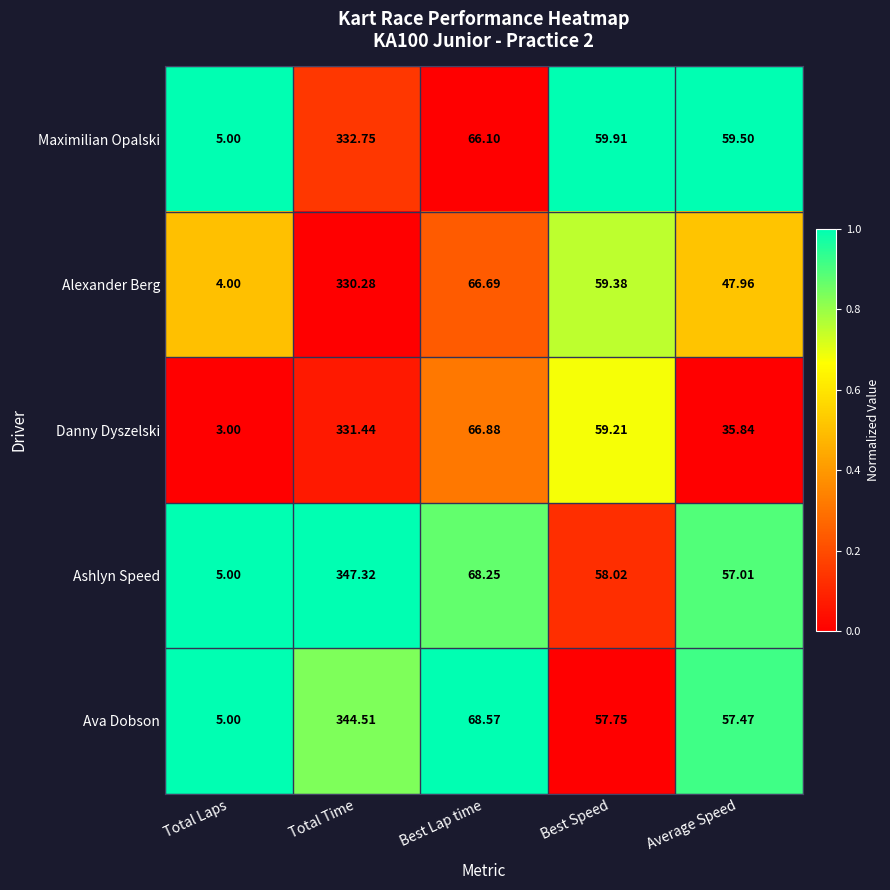

At which label does Ashlyn Speed reach its minimum?

Total Laps